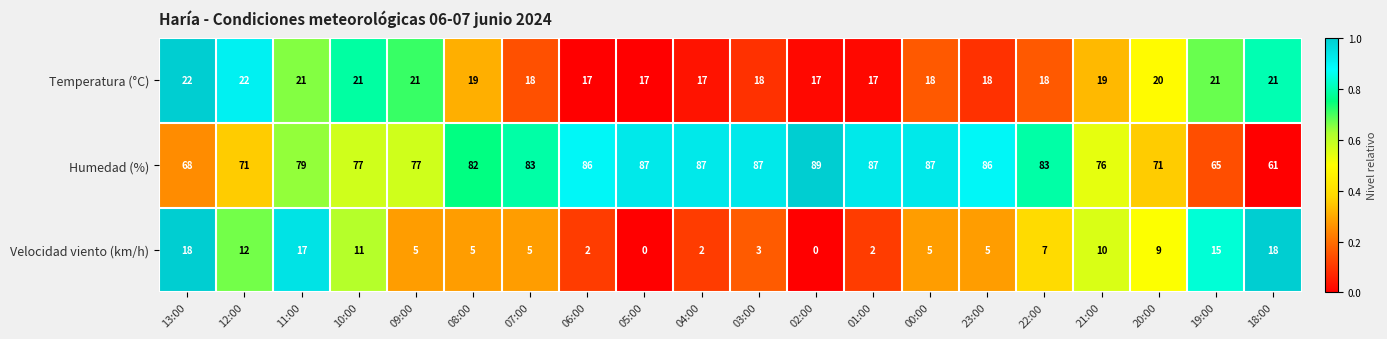

List the series in order of their overall mean, lowest first.

Velocidad viento (km/h), Temperatura (°C), Humedad (%)